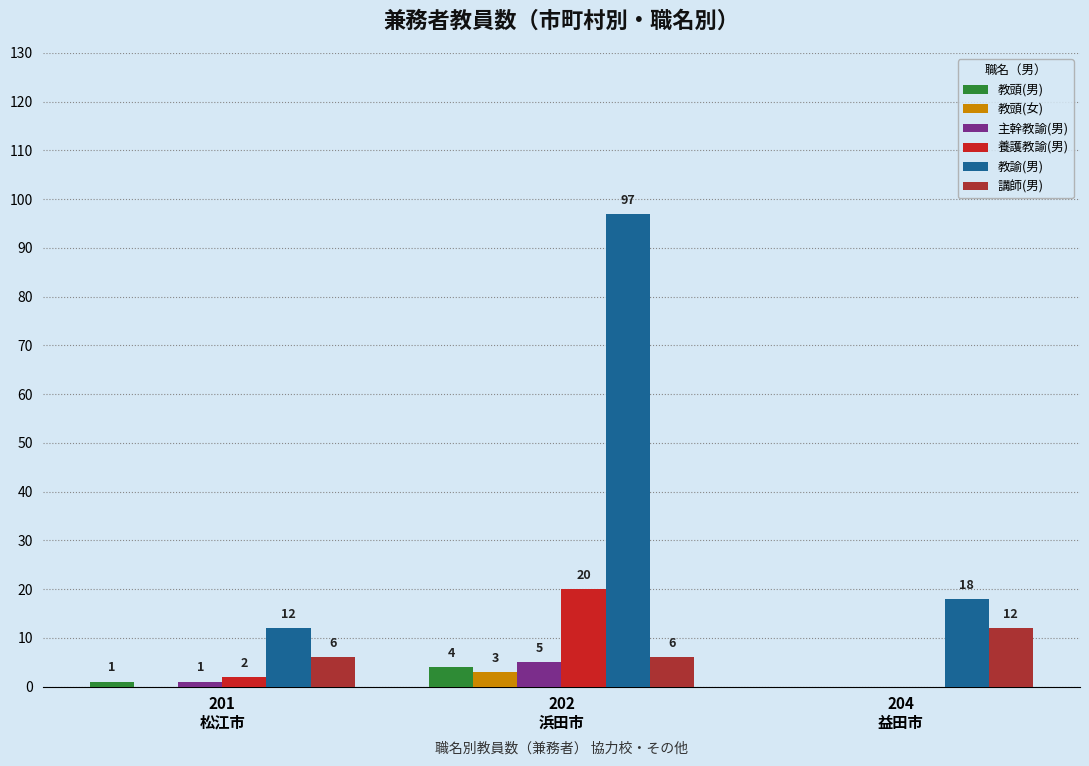

What is the maximum value shown in the chart?

97